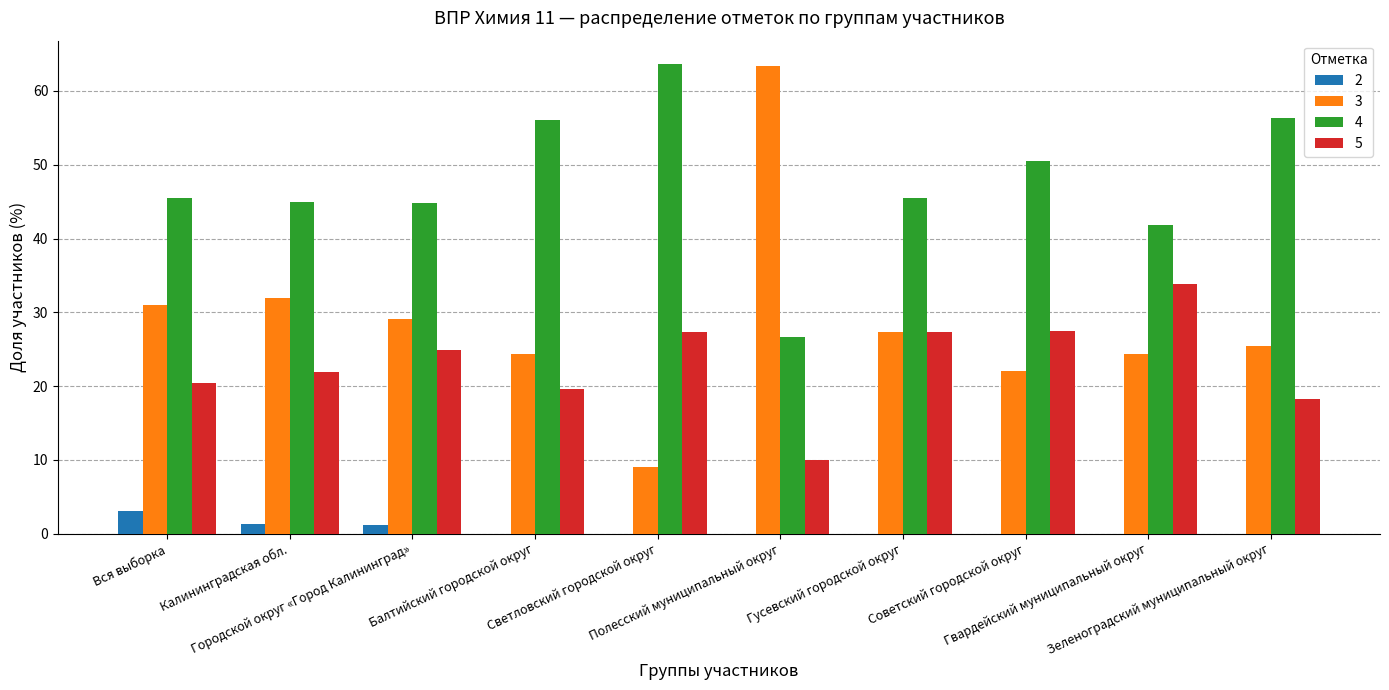

The 2 series shows 0.0 at Советский городской округ. True or false?

True